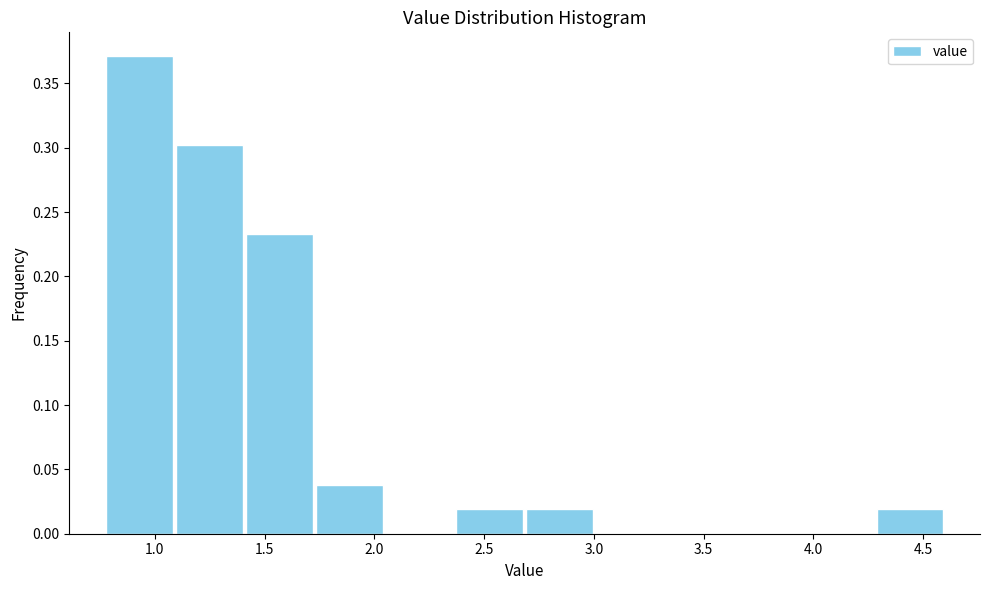

Reading left to right, transcribe this chart: for each bar, give the range it covers on the x-axis and its height. Neither the bar edges nor the heights are printed on the chart, so give them approximately, as read against the axes.

0.75 to 1.10: 0.370
1.10 to 1.40: 0.300
1.40 to 1.75: 0.235
1.75 to 2.05: 0.040
2.05 to 2.35: 0
2.35 to 2.70: 0.020
2.70 to 3.00: 0.020
3.00 to 3.30: 0
3.30 to 3.65: 0
3.65 to 3.95: 0
3.95 to 4.30: 0
4.30 to 4.60: 0.020